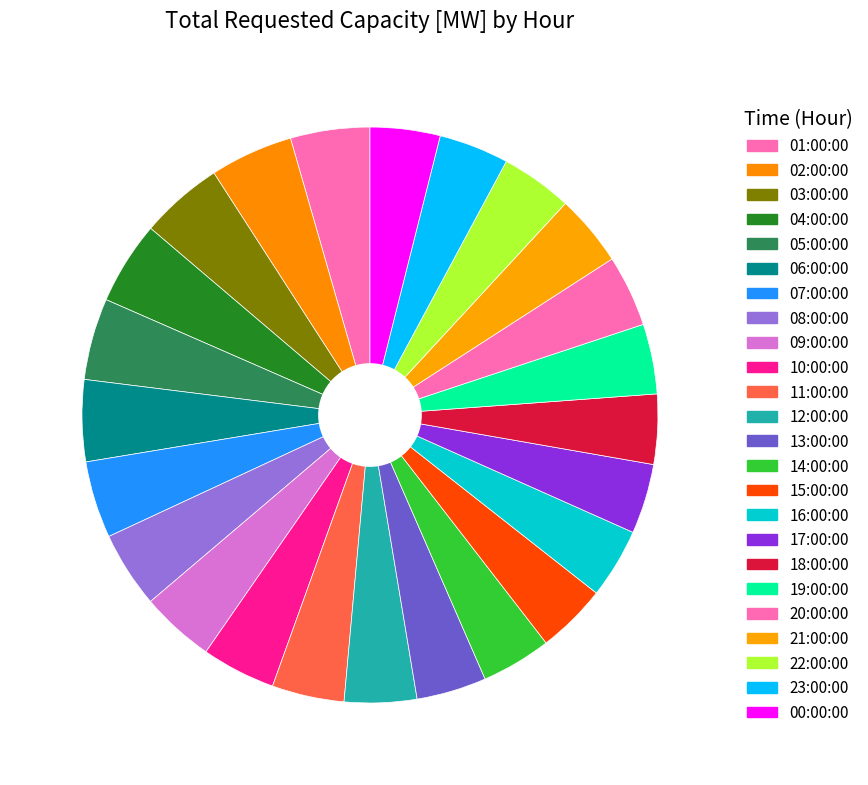

How many slices are in this pie chart?

24